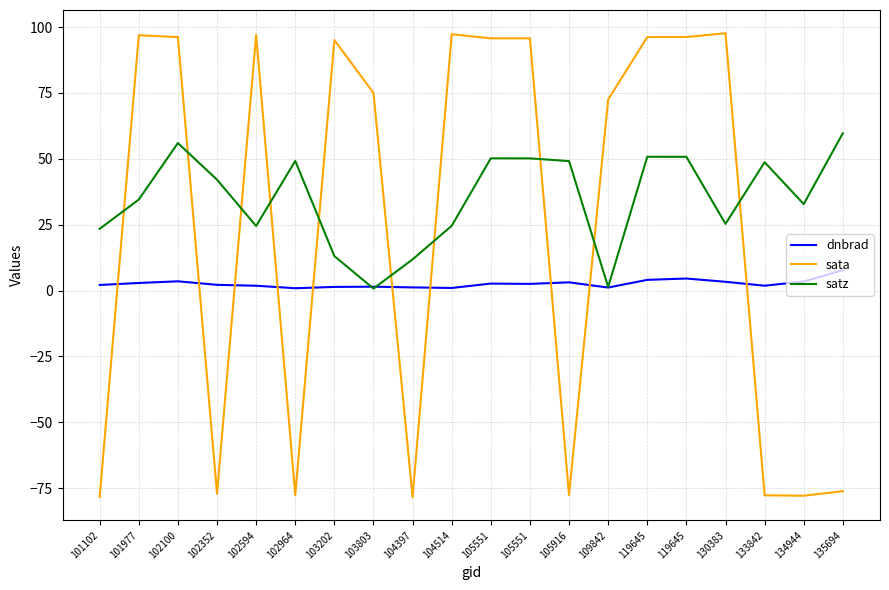

Which series has the largest total across all categories?

satz